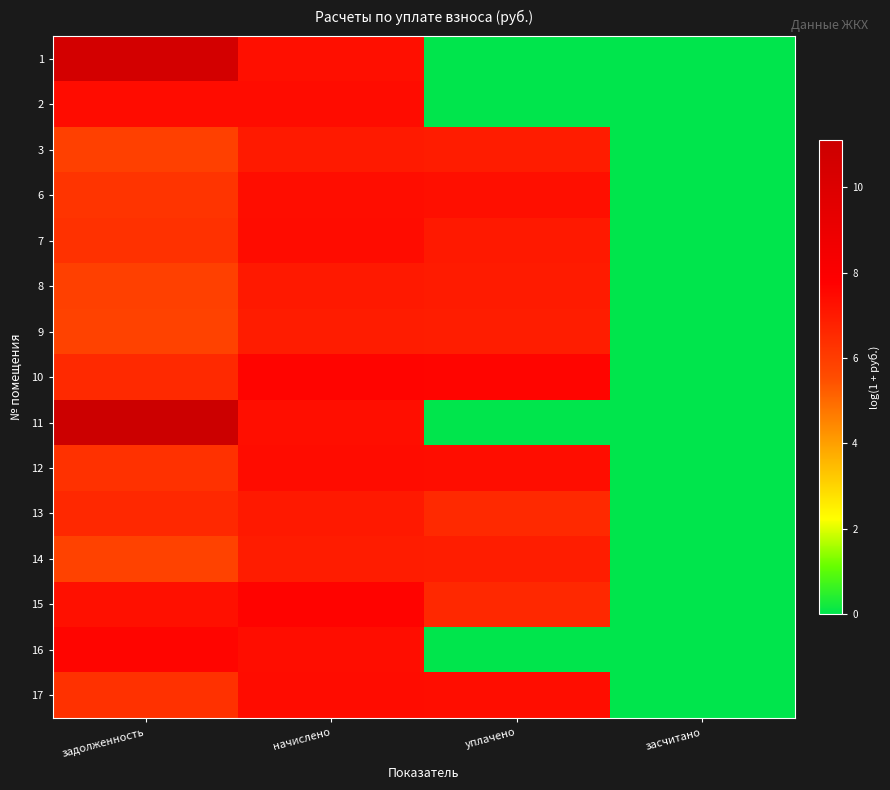

Reading left to right, transcribe all the data shown in this chart.

1: задолженность=10.6	начислено=7.3	уплачено=0.0	засчитано=0.0
2: задолженность=7.4	начислено=7.4	уплачено=0.0	засчитано=0.0
3: задолженность=5.9	начислено=7.0	уплачено=7.0	засчитано=0.0
6: задолженность=6.3	начислено=7.4	уплачено=7.3	засчитано=0.0
7: задолженность=6.3	начислено=7.4	уплачено=7.0	засчитано=0.0
8: задолженность=5.9	начислено=7.0	уплачено=7.0	засчитано=0.0
9: задолженность=5.8	начислено=6.9	уплачено=6.9	засчитано=0.0
10: задолженность=6.6	начислено=7.7	уплачено=7.6	засчитано=0.0
11: задолженность=11.1	начислено=7.3	уплачено=0.0	засчитано=0.0
12: задолженность=6.3	начислено=7.4	уплачено=7.4	засчитано=0.0
13: задолженность=6.6	начислено=7.0	уплачено=6.6	засчитано=0.0
14: задолженность=5.8	начислено=6.9	уплачено=6.9	засчитано=0.0
15: задолженность=7.3	начислено=7.7	уплачено=6.6	засчитано=0.0
16: задолженность=7.6	начислено=7.4	уплачено=0.0	засчитано=0.0
17: задолженность=6.3	начислено=7.4	уплачено=7.4	засчитано=0.0